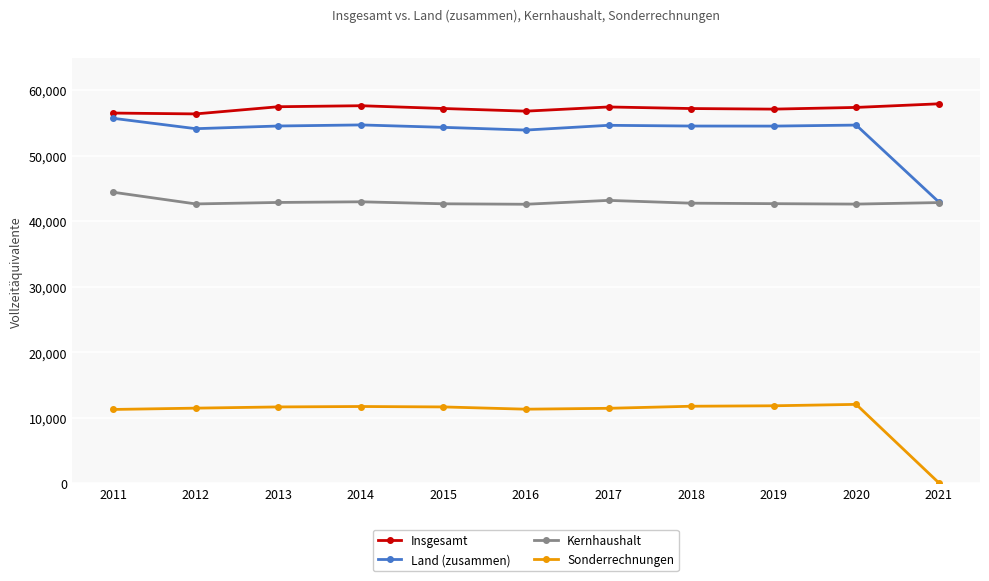

At 2018, list the series in order from smallest to largest.

Sonderrechnungen, Kernhaushalt, Land (zusammen), Insgesamt